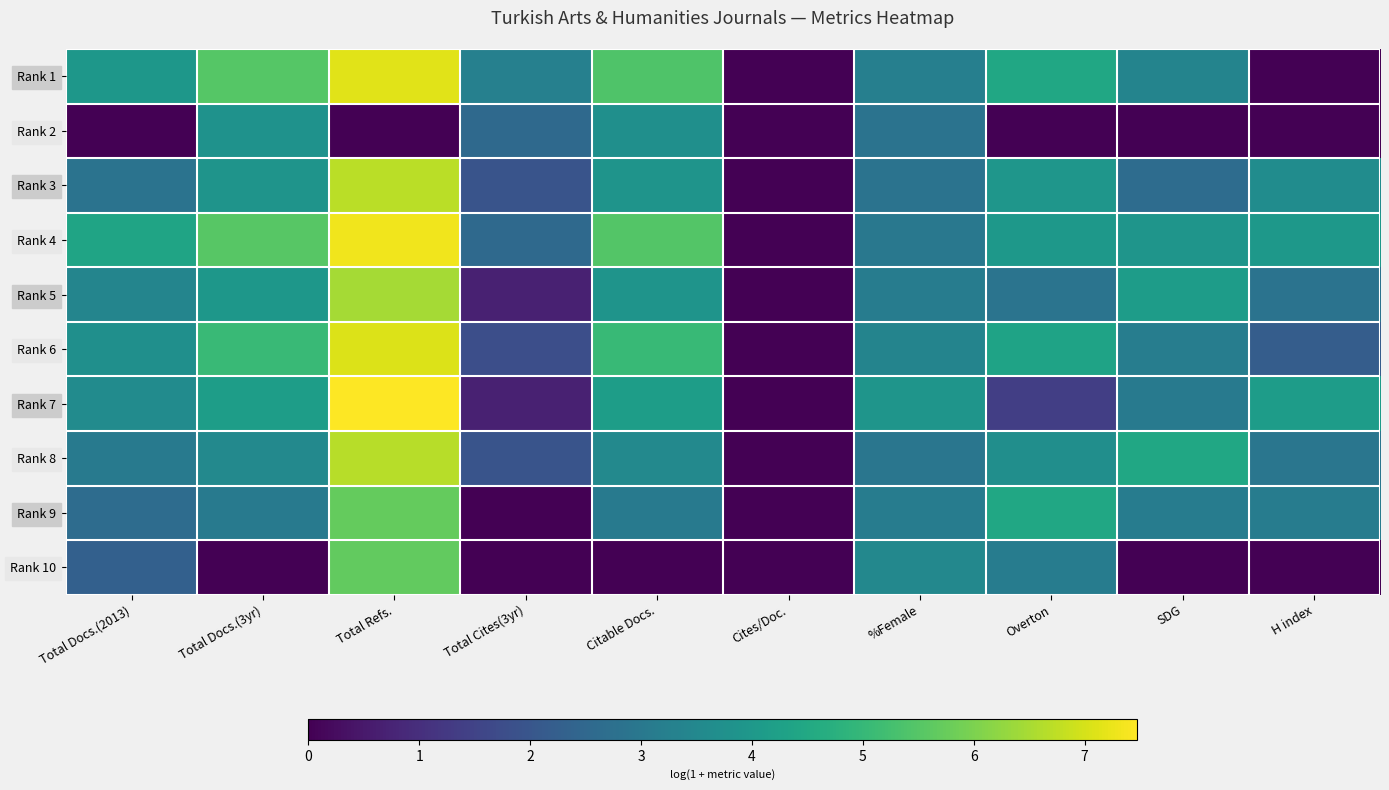

Reading left to right, what are all the values shown in this chart?

Rank 1: Total Docs.(2013)=4.0	Total Docs.(3yr)=5.5	Total Refs.=7.1	Total Cites(3yr)=3.3	Citable Docs.=5.4	Cites/Doc.=0.0	%Female=3.2	Overton=4.4	SDG=3.4	H index=0.0
Rank 2: Total Docs.(2013)=0.0	Total Docs.(3yr)=3.8	Total Refs.=0.0	Total Cites(3yr)=2.6	Citable Docs.=3.7	Cites/Doc.=0.0	%Female=2.8	Overton=0.0	SDG=0.0	H index=0.0
Rank 3: Total Docs.(2013)=2.8	Total Docs.(3yr)=3.9	Total Refs.=6.7	Total Cites(3yr)=1.9	Citable Docs.=3.9	Cites/Doc.=0.0	%Female=2.8	Overton=3.9	SDG=2.6	H index=3.6
Rank 4: Total Docs.(2013)=4.4	Total Docs.(3yr)=5.5	Total Refs.=7.3	Total Cites(3yr)=2.6	Citable Docs.=5.5	Cites/Doc.=0.0	%Female=3.0	Overton=4.0	SDG=3.9	H index=4.0
Rank 5: Total Docs.(2013)=3.4	Total Docs.(3yr)=4.0	Total Refs.=6.5	Total Cites(3yr)=0.7	Citable Docs.=3.9	Cites/Doc.=0.0	%Female=3.1	Overton=2.9	SDG=4.1	H index=2.8
Rank 6: Total Docs.(2013)=3.7	Total Docs.(3yr)=5.1	Total Refs.=7.1	Total Cites(3yr)=1.8	Citable Docs.=5.0	Cites/Doc.=0.0	%Female=3.4	Overton=4.3	SDG=3.2	H index=2.2
Rank 7: Total Docs.(2013)=3.6	Total Docs.(3yr)=4.2	Total Refs.=7.5	Total Cites(3yr)=0.7	Citable Docs.=4.2	Cites/Doc.=0.0	%Female=3.9	Overton=1.4	SDG=3.1	H index=4.1
Rank 8: Total Docs.(2013)=3.0	Total Docs.(3yr)=3.5	Total Refs.=6.7	Total Cites(3yr)=1.9	Citable Docs.=3.5	Cites/Doc.=0.0	%Female=2.9	Overton=3.7	SDG=4.5	H index=2.9
Rank 9: Total Docs.(2013)=2.6	Total Docs.(3yr)=3.1	Total Refs.=5.7	Total Cites(3yr)=0.0	Citable Docs.=3.1	Cites/Doc.=0.0	%Female=3.1	Overton=4.5	SDG=3.1	H index=3.1
Rank 10: Total Docs.(2013)=2.3	Total Docs.(3yr)=0.0	Total Refs.=5.7	Total Cites(3yr)=0.0	Citable Docs.=0.0	Cites/Doc.=0.0	%Female=3.5	Overton=3.1	SDG=0.0	H index=0.0